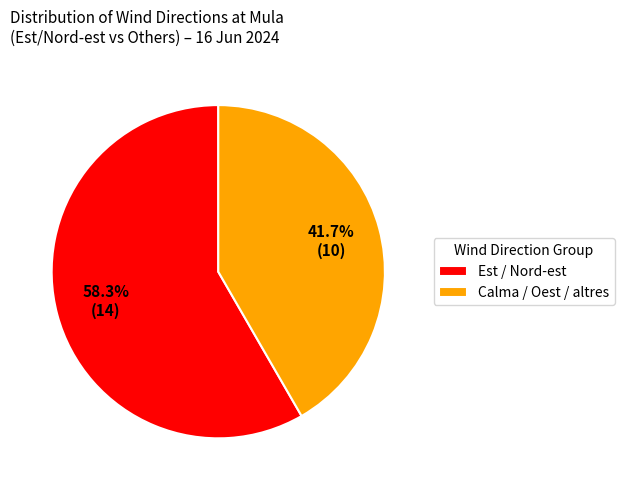

Is Est / Nord-est the majority of the pie?

Yes